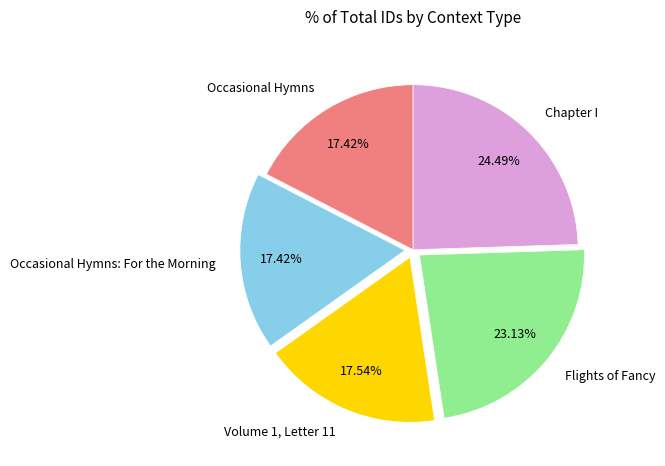

How many slices are in this pie chart?

5